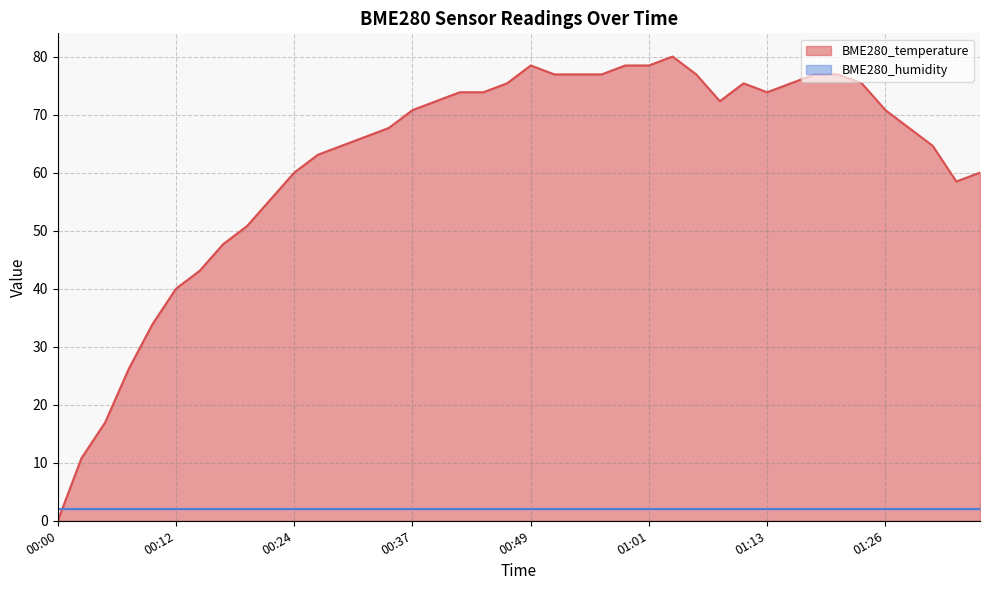

Reading left to right, what are all the values shown in this chart?

0.0	10.8	16.9	26.2	33.8	40.0	43.1	47.7	50.8	55.4	60.0	63.1	64.6	66.2	67.7	70.8	72.3	73.8	73.8	75.4	78.5	76.9	76.9	76.9	78.5	78.5	80.0	76.9	72.3	75.4	73.8	75.4	76.9	76.9	75.4	70.8	67.7	64.6	58.5	60.0